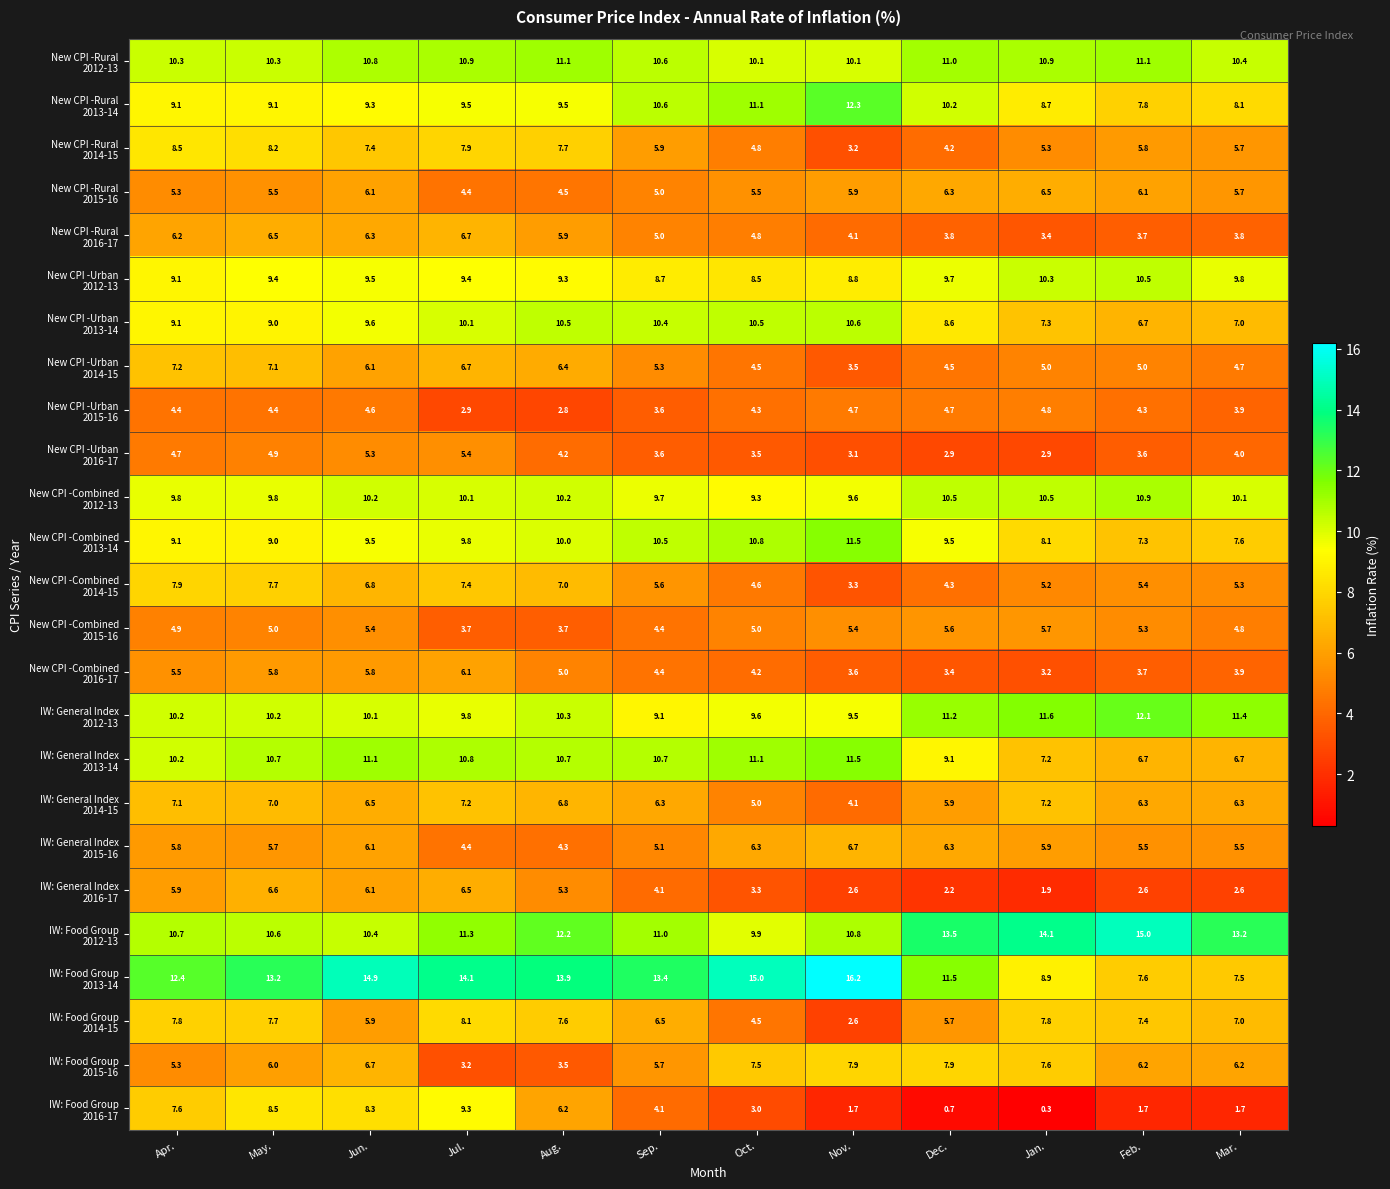

Which category has the highest value across all series?

Nov.